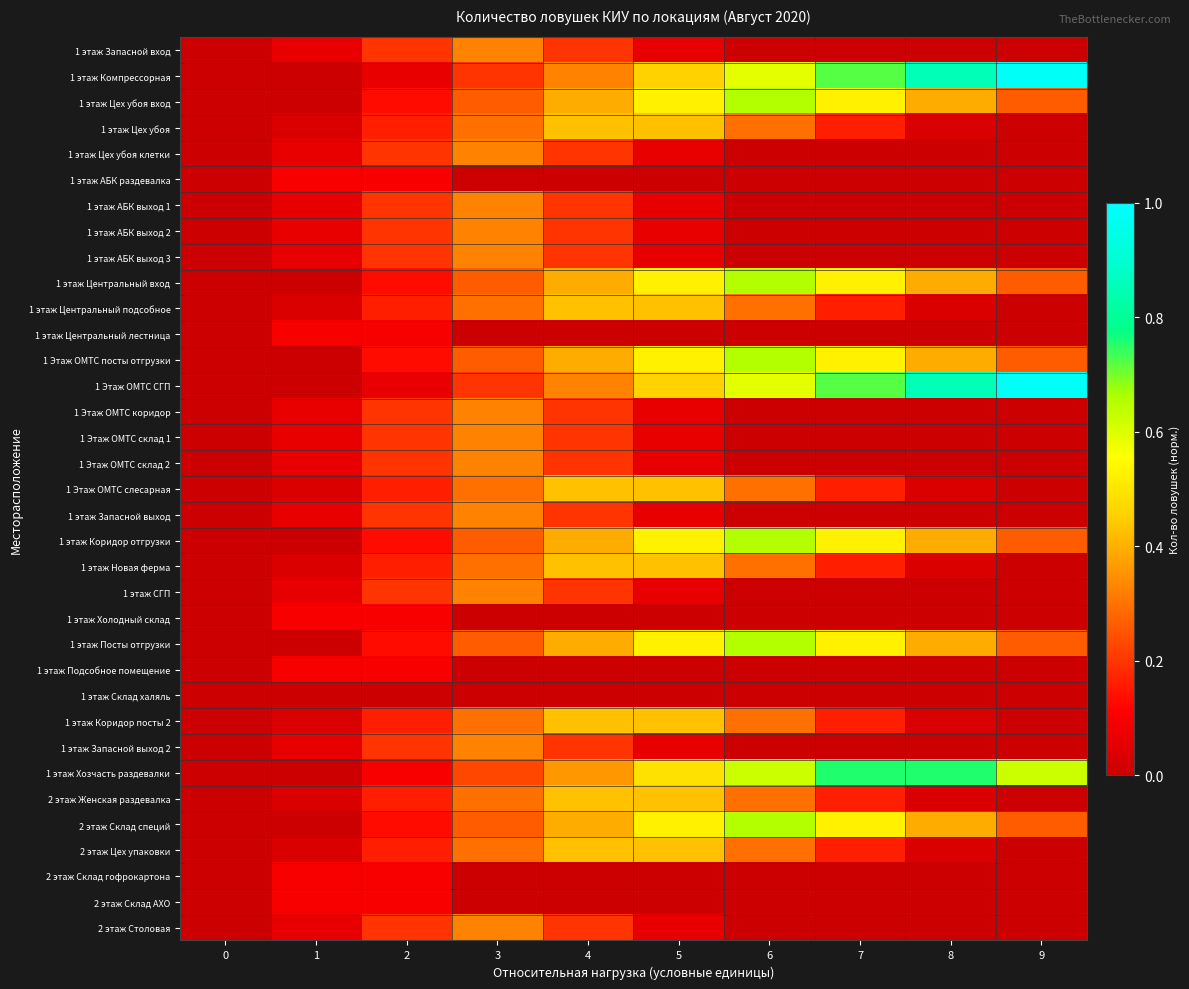

At which category is the sum across all series the highest?

4